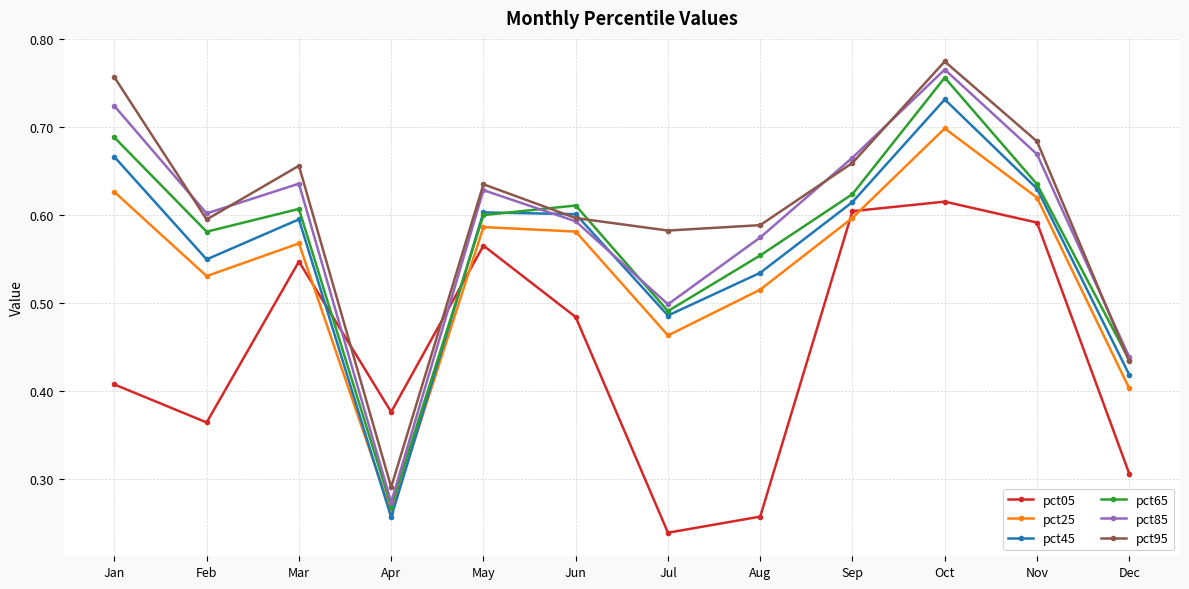

The value of pct25 at Feb is 0.1. True or false?

False